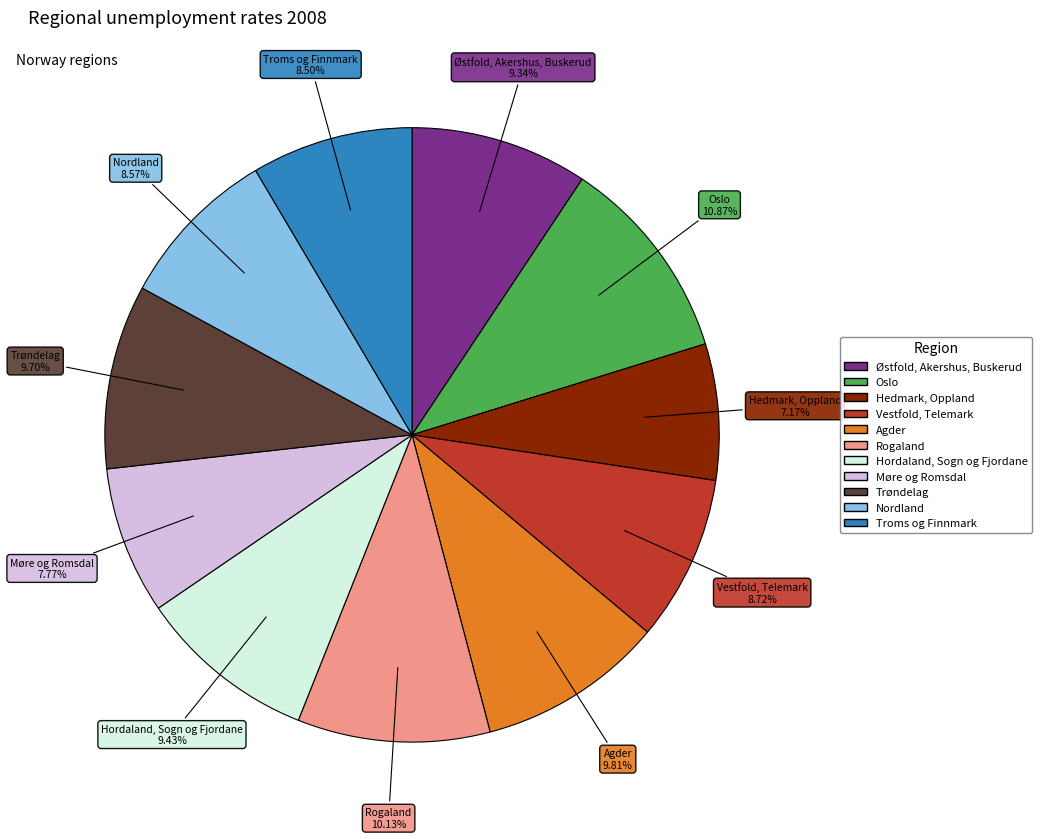

How many segments does this pie chart have?

11